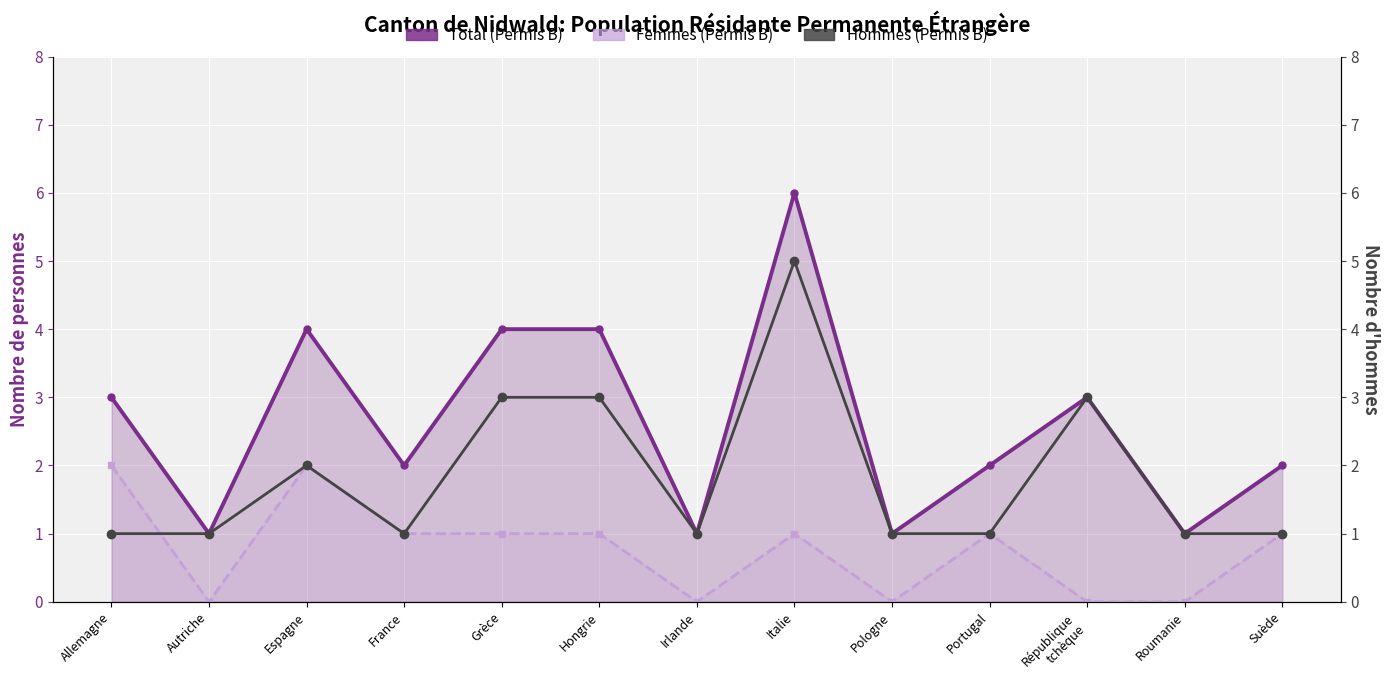

True or false: Total (Permis B) has more than 2 interior local peaks.

True